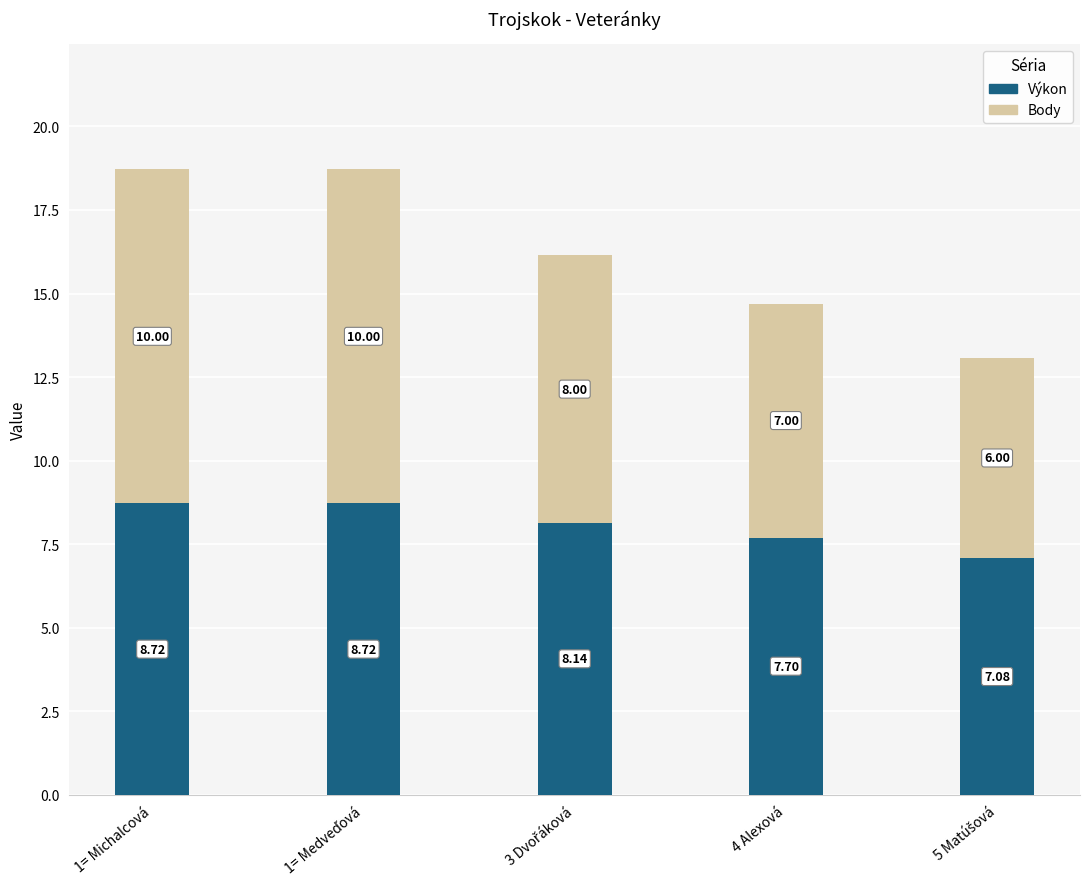

The Výkon series shows 13.2 at 1= Michalcová. True or false?

False